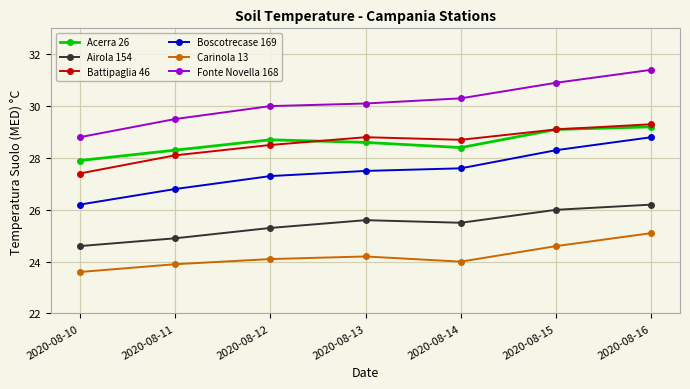

Reading right to left, extract all data points from this chart.

Acerra 26: 29.2	29.1	28.4	28.6	28.7	28.3	27.9
Airola 154: 26.2	26.0	25.5	25.6	25.3	24.9	24.6
Battipaglia 46: 29.3	29.1	28.7	28.8	28.5	28.1	27.4
Boscotrecase 169: 28.8	28.3	27.6	27.5	27.3	26.8	26.2
Carinola 13: 25.1	24.6	24.0	24.2	24.1	23.9	23.6
Fonte Novella 168: 31.4	30.9	30.3	30.1	30.0	29.5	28.8